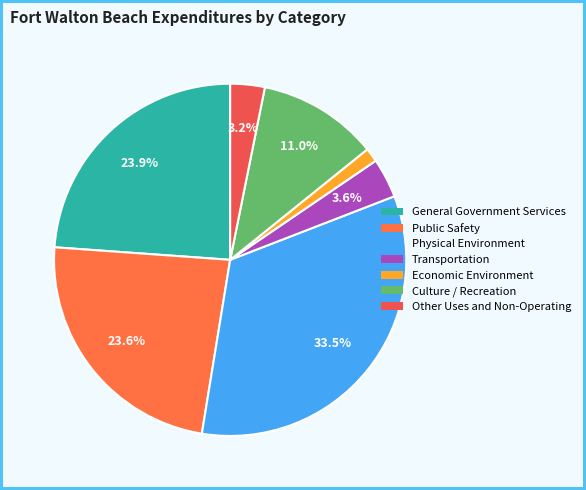

What is the smallest slice in the pie chart?

Economic Environment